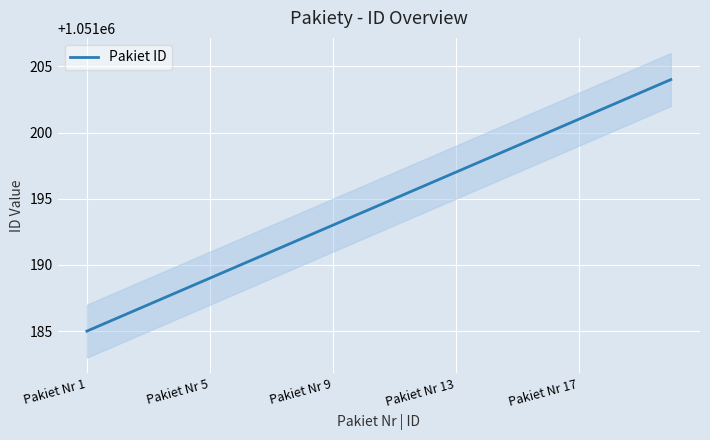

What is the maximum value for Pakiet ID?

1051204